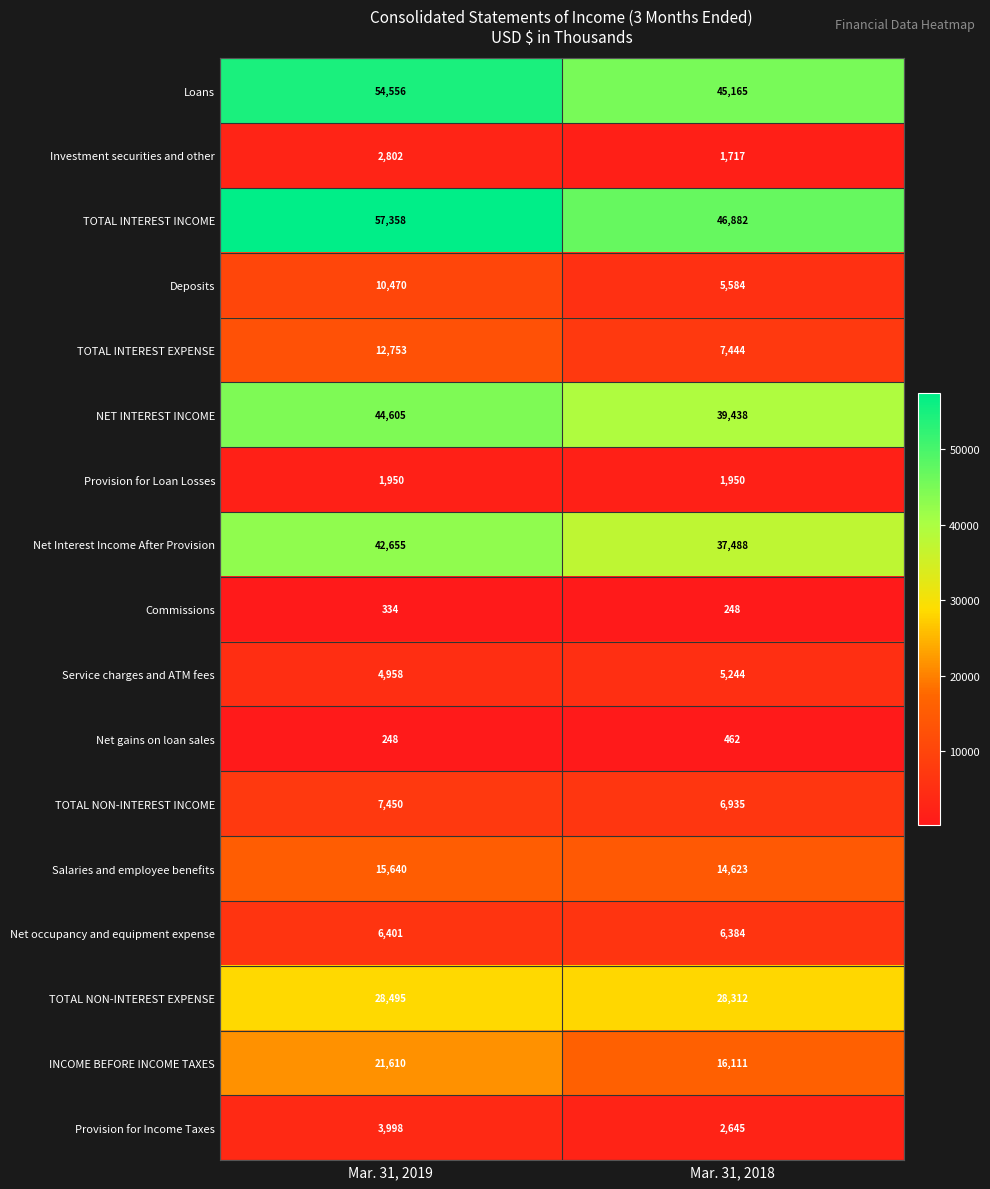

At Mar. 31, 2018, list the series in order from largest to smallest.

TOTAL INTEREST INCOME, Loans, NET INTEREST INCOME, Net Interest Income After Provision, TOTAL NON-INTEREST EXPENSE, INCOME BEFORE INCOME TAXES, Salaries and employee benefits, TOTAL INTEREST EXPENSE, TOTAL NON-INTEREST INCOME, Net occupancy and equipment expense, Deposits, Service charges and ATM fees, Provision for Income Taxes, Provision for Loan Losses, Investment securities and other, Net gains on loan sales, Commissions